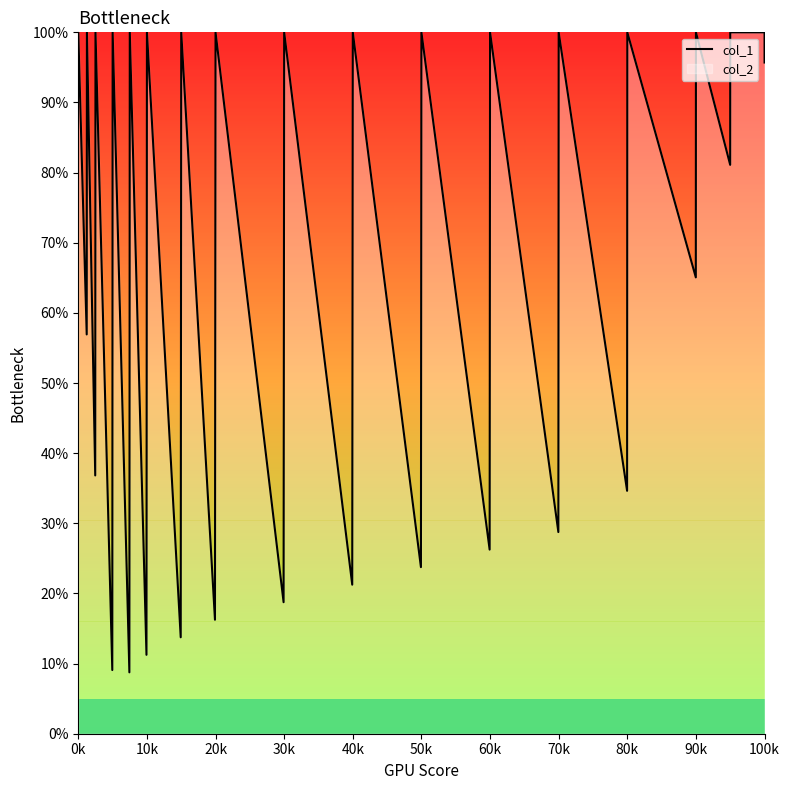

How many points are higher than both their immediate neighbors (excluding endpoints)?

14